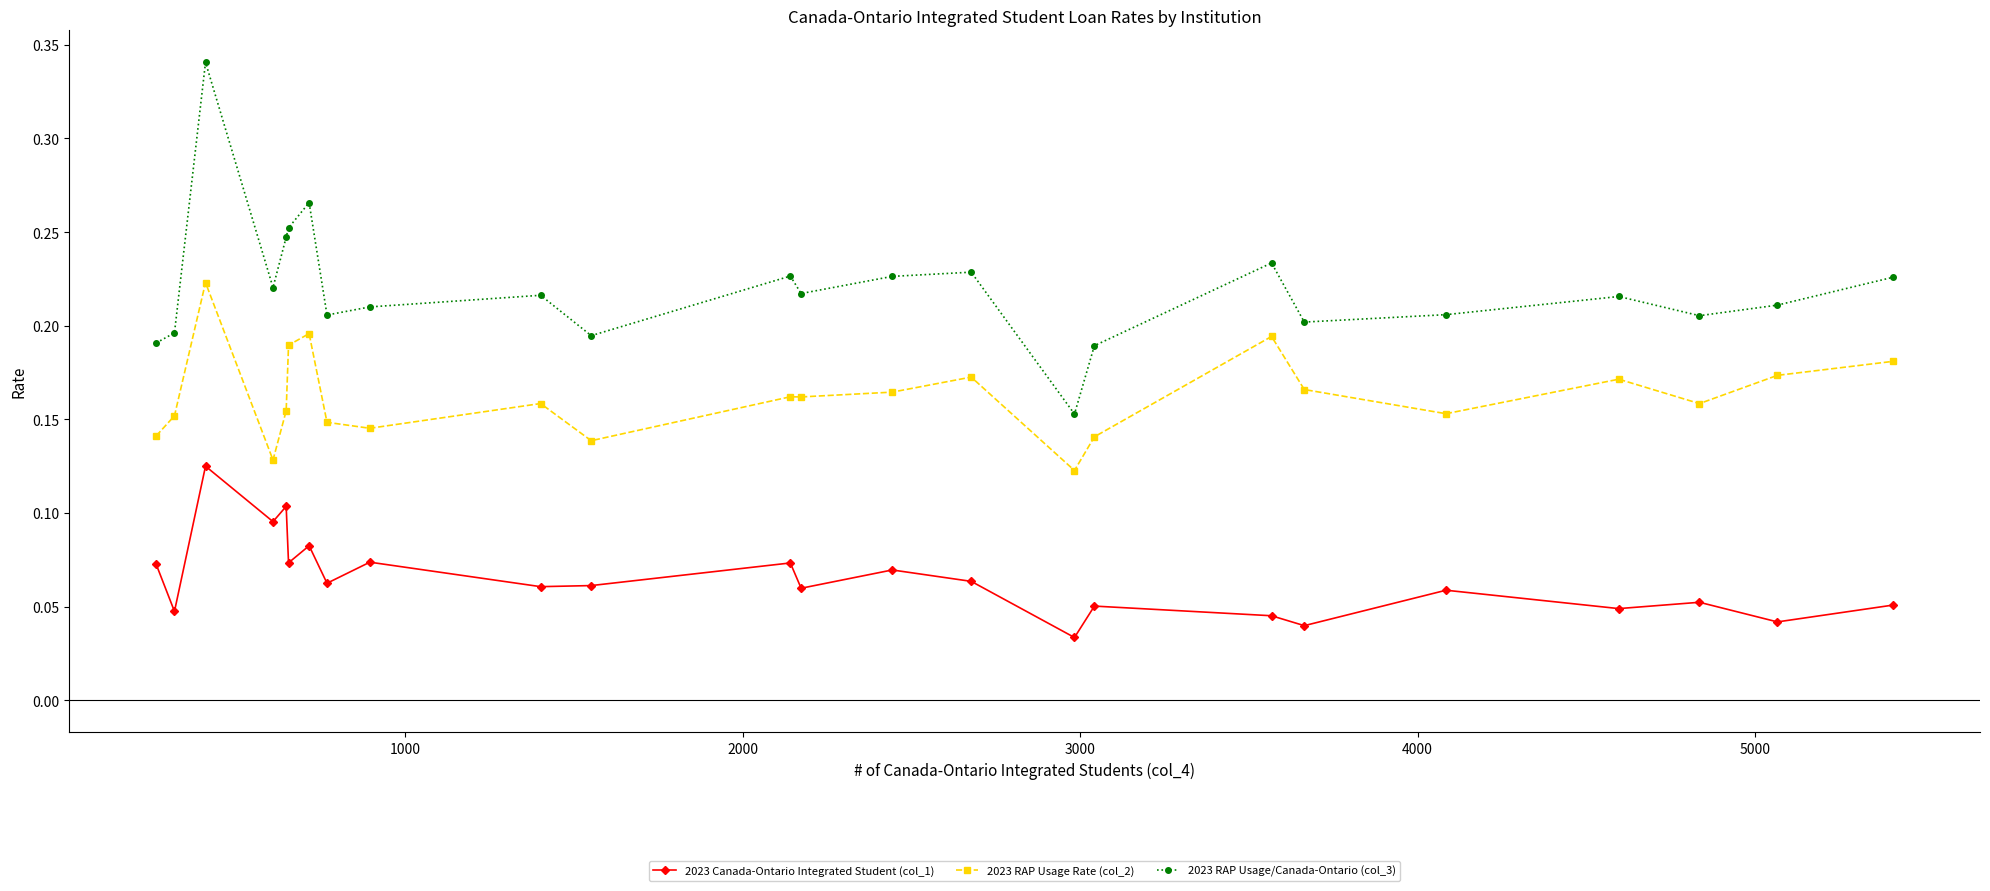

True or false: 2023 Canada-Ontario Integrated Student (col_1) and 2023 RAP Usage/Canada-Ontario (col_3) cross at least once.

False